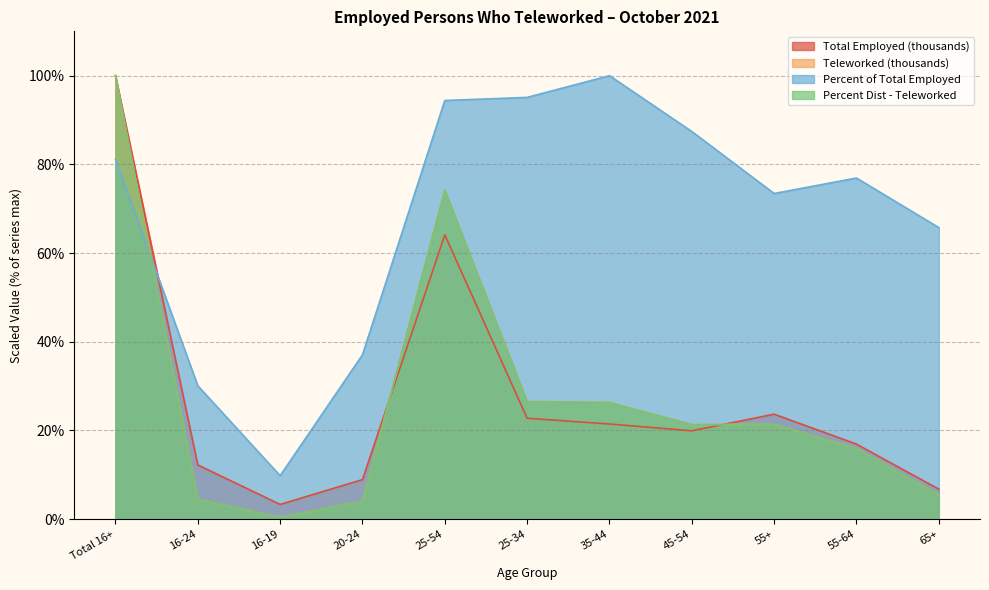

What is the total value across all series at 20-24?

54.1